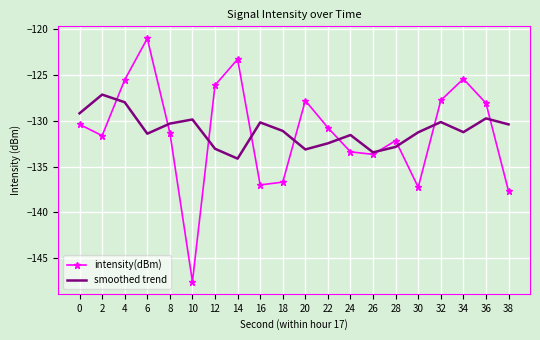

What is the spread (max minus min) of values at 2?

4.5